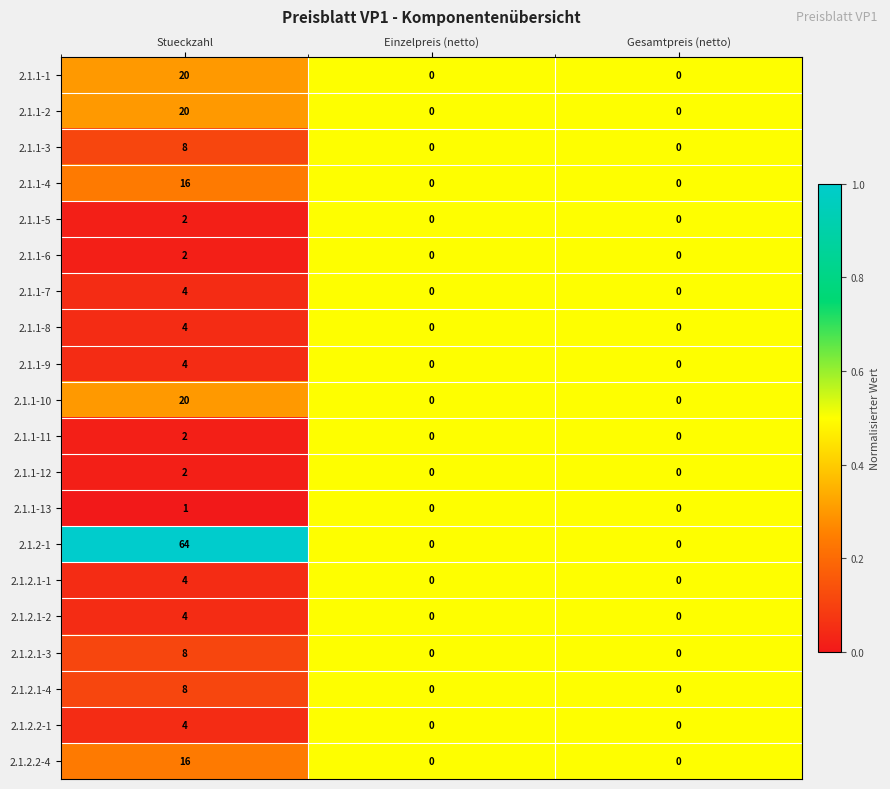

What is the difference between the maximum and minimum values in the 2.1.1-4 series?

16